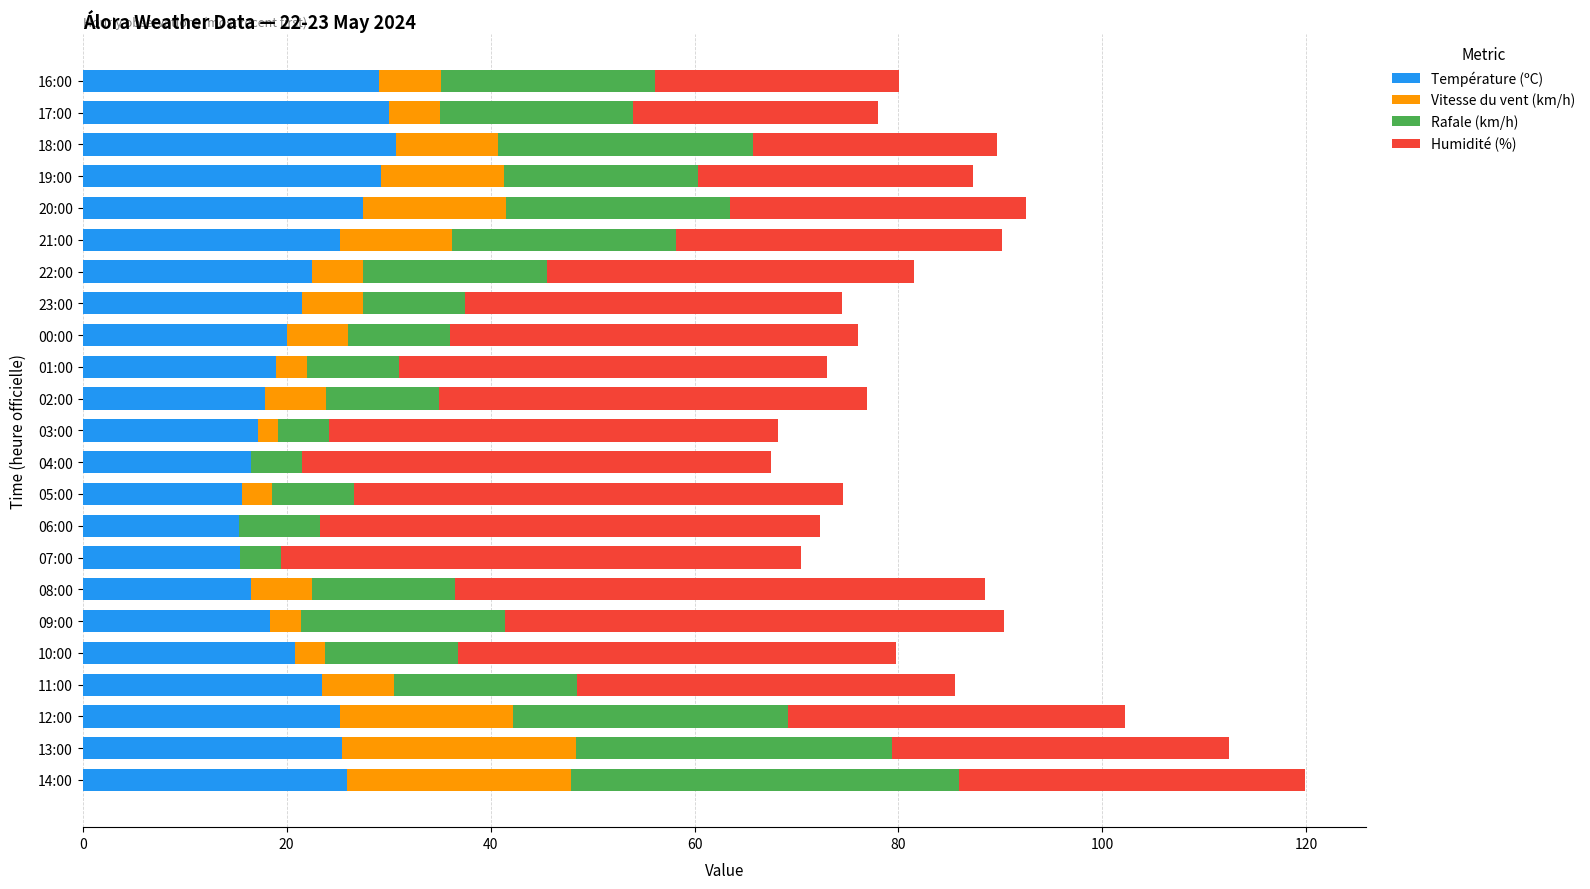

What is the total value across all series at 04:00?

67.5